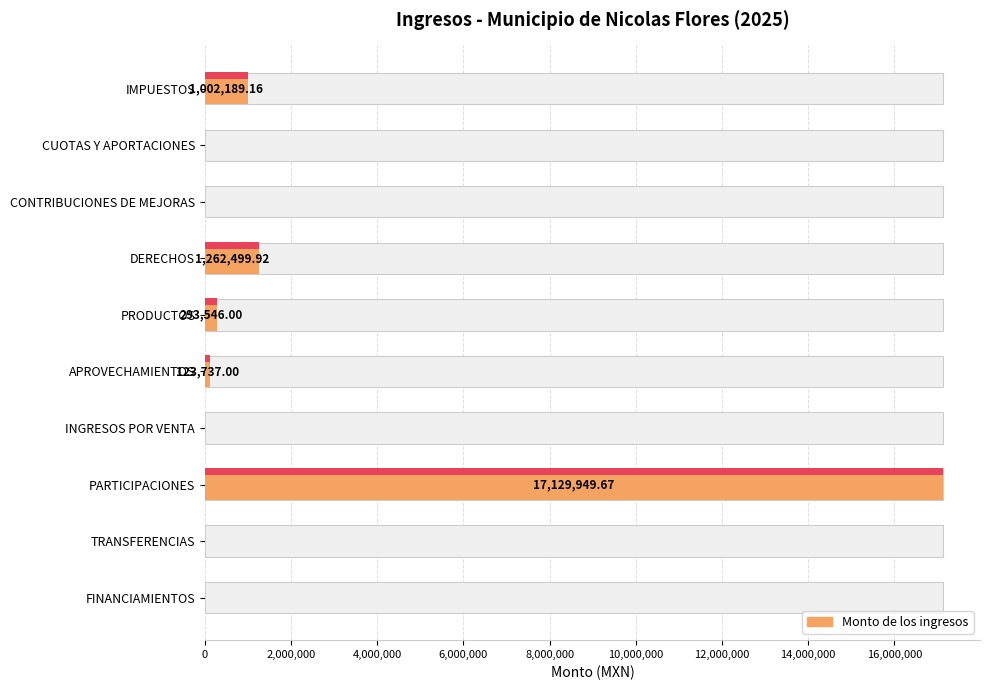

Are the bars horizontal?

Yes